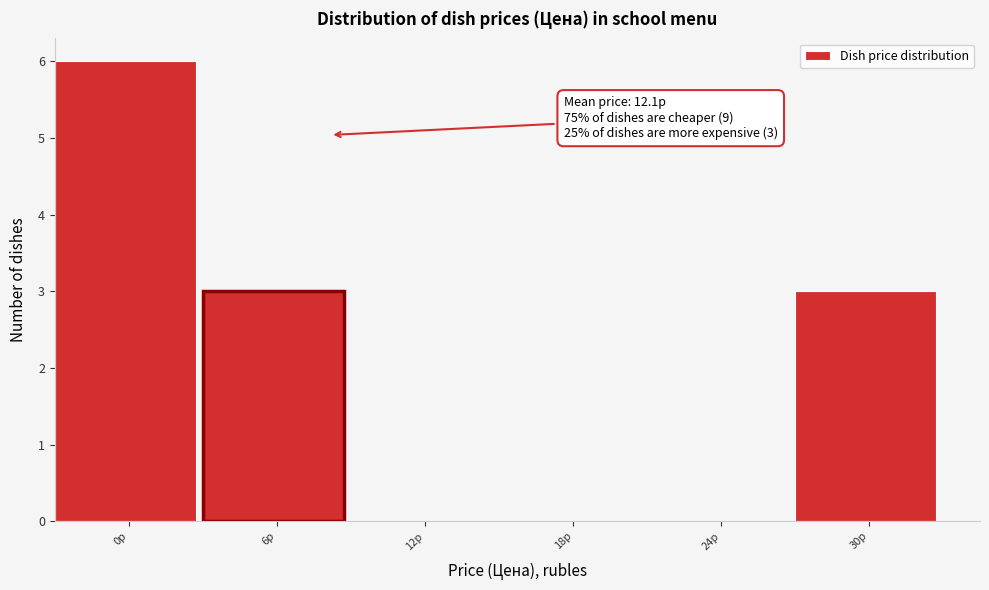

Reading left to right, list all the values displayed in this chart.

0р=6	6р=3	12р=0	18р=0	24р=0	30р=3